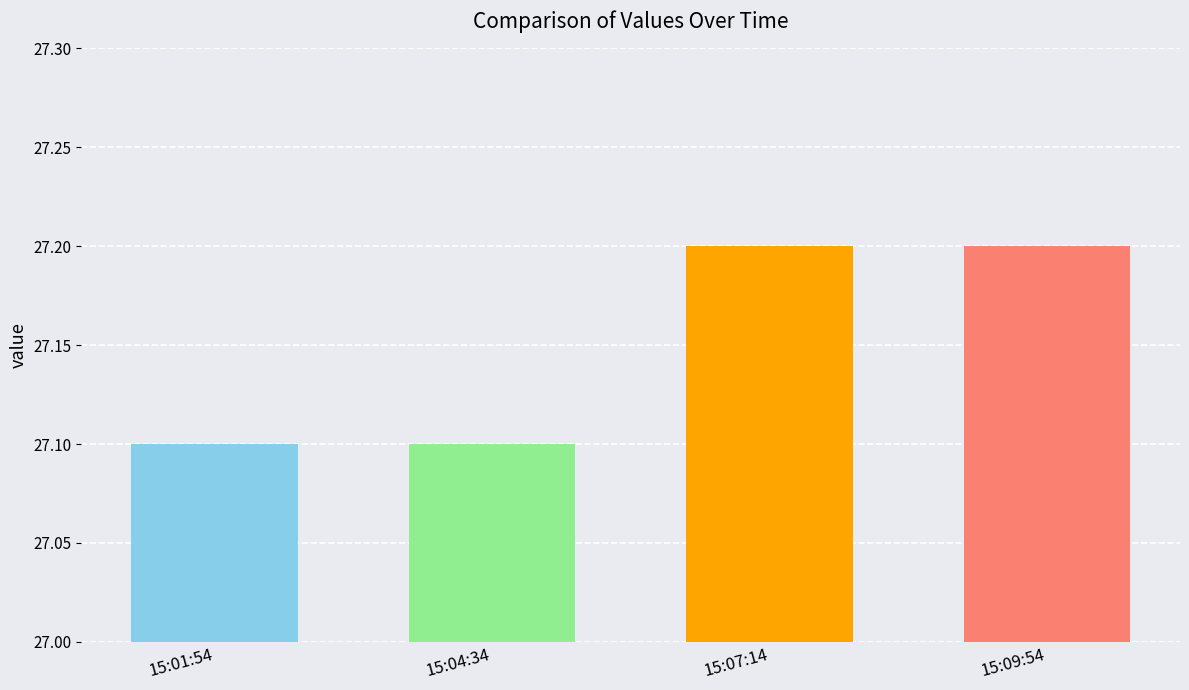

Count the values in the range 27 to 28.

4